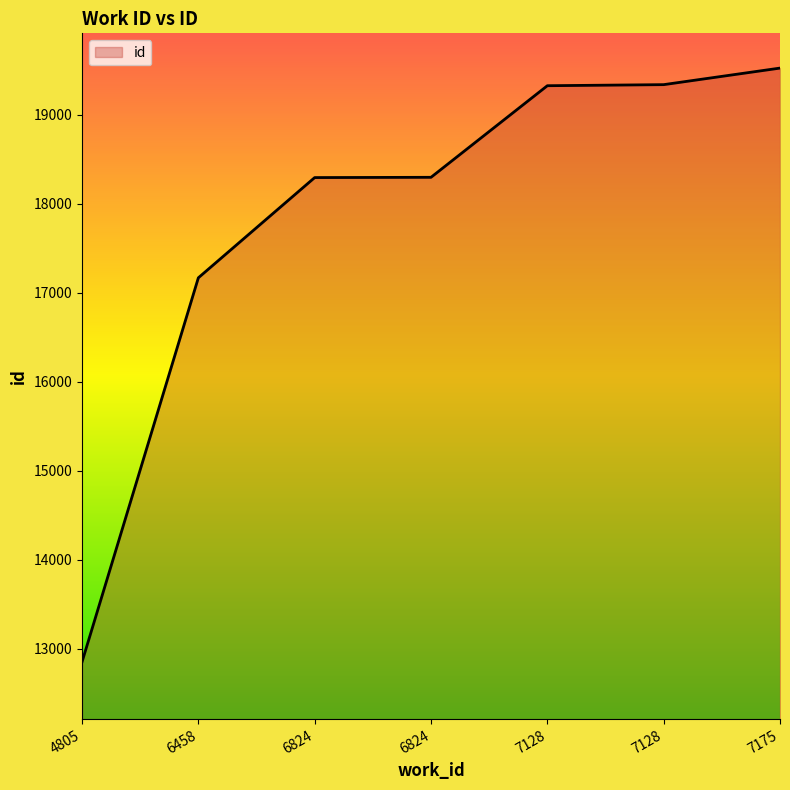

Count the number of data series in this chart.

1